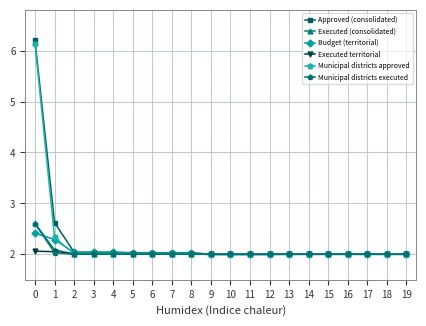

The value of Municipal districts executed at 8 is 2.0. True or false?

True